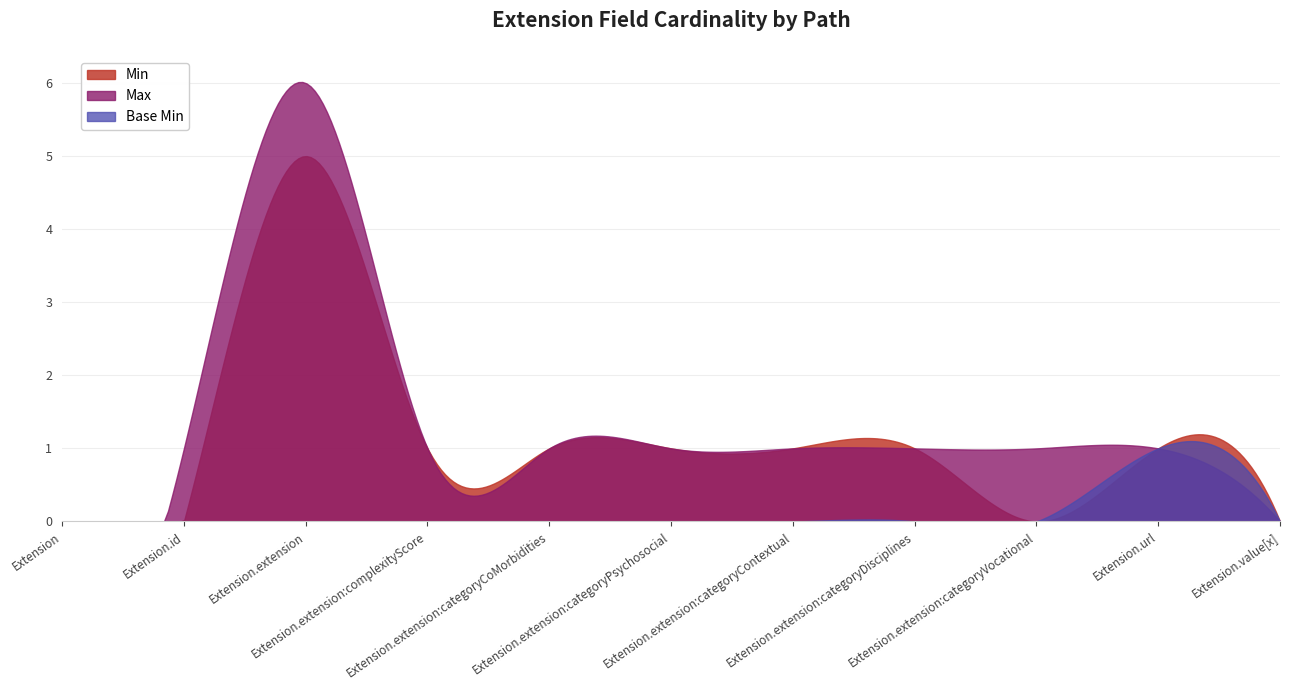

Is it true that Base Min equals 0 at Extension.extension?

False